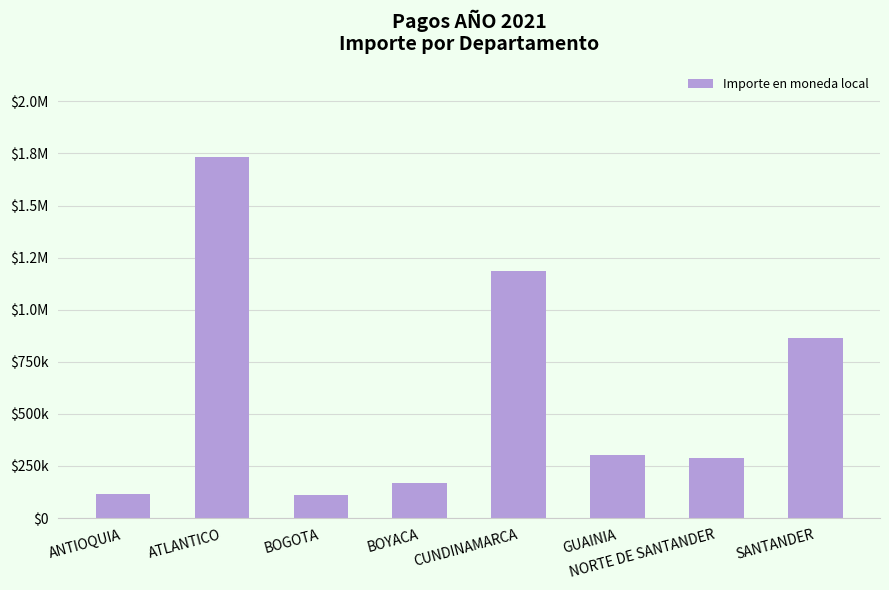

Are the bars horizontal?

No